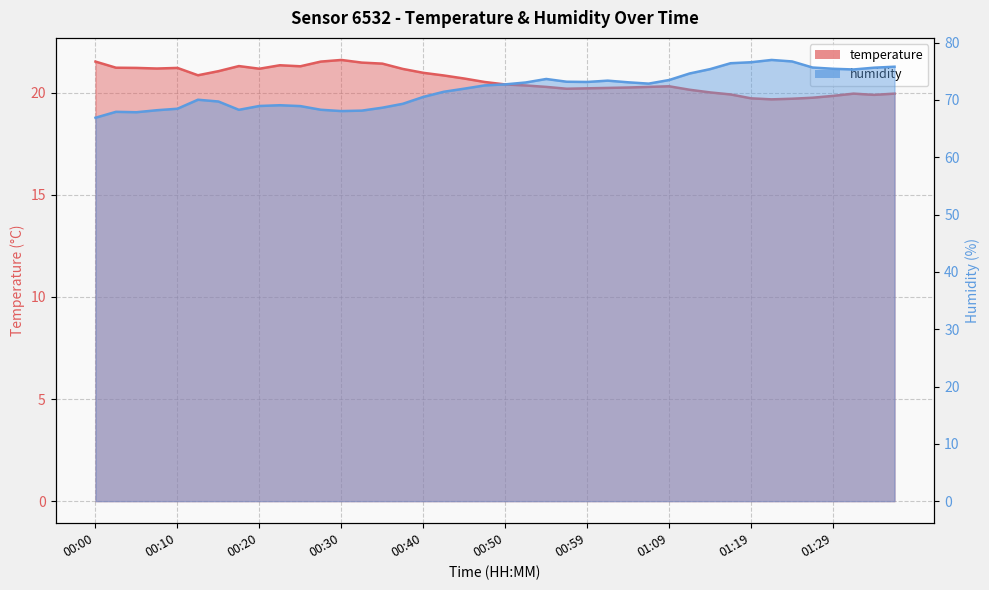

Which series has the largest range (max minus min)?

humidity